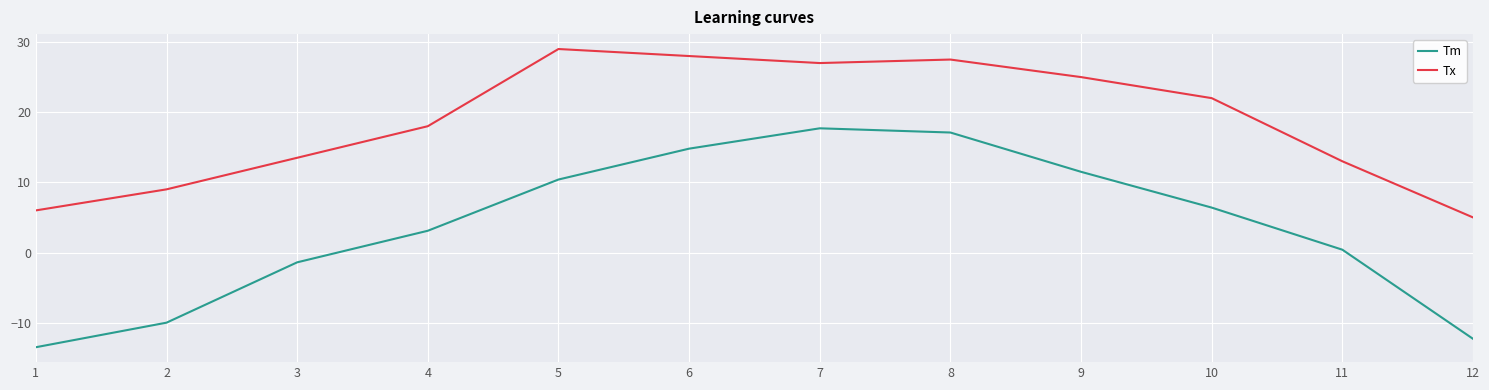

Read the Tx value at 8.

27.5